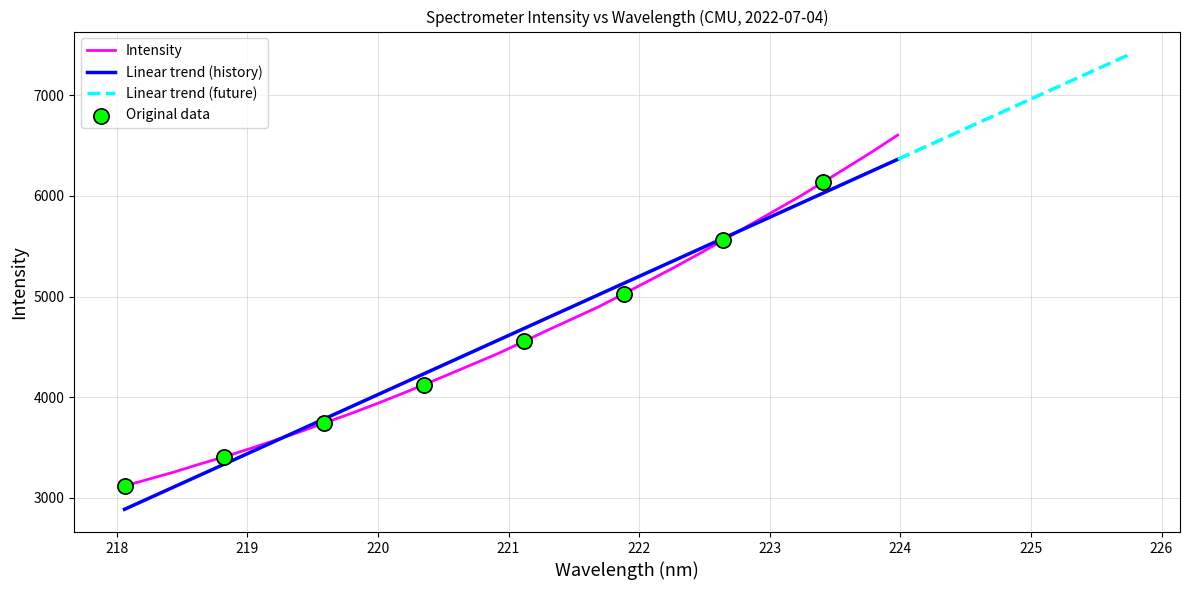

Between 223.5987 and 220.1623, which is larger?

223.5987